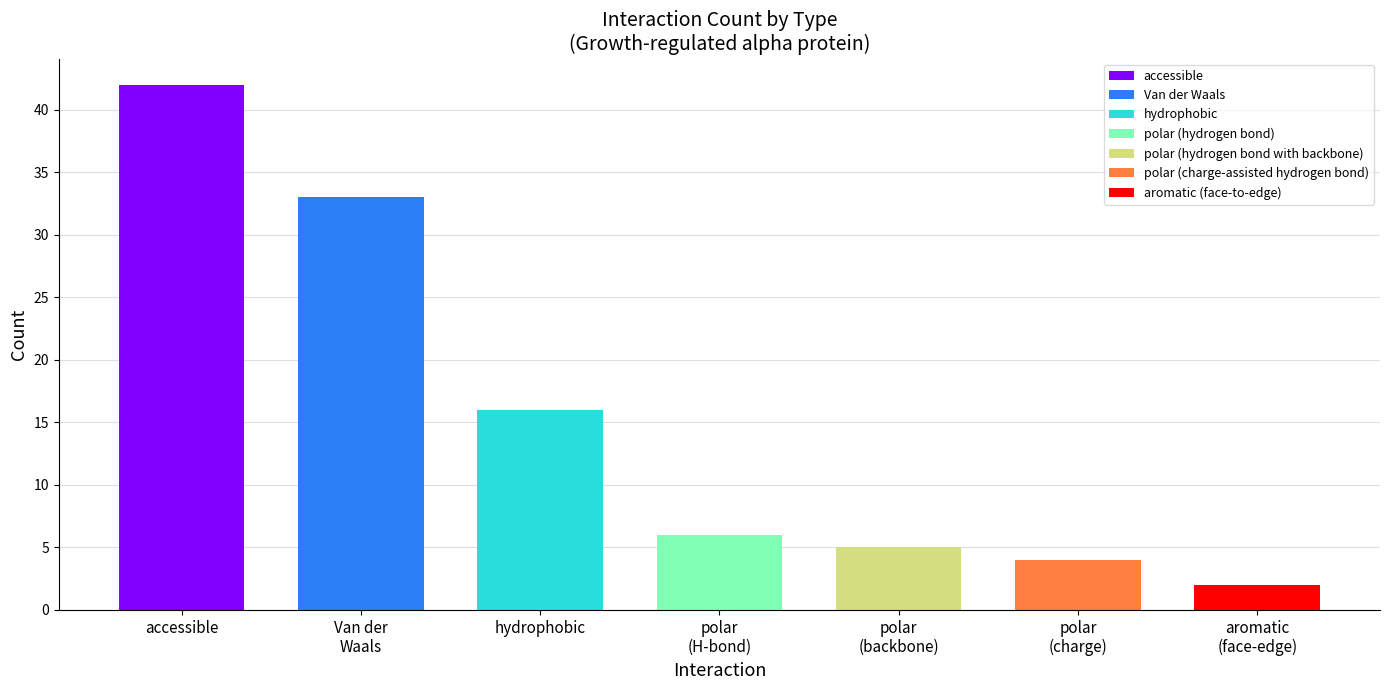

What is the difference between the maximum and second lowest values?

38